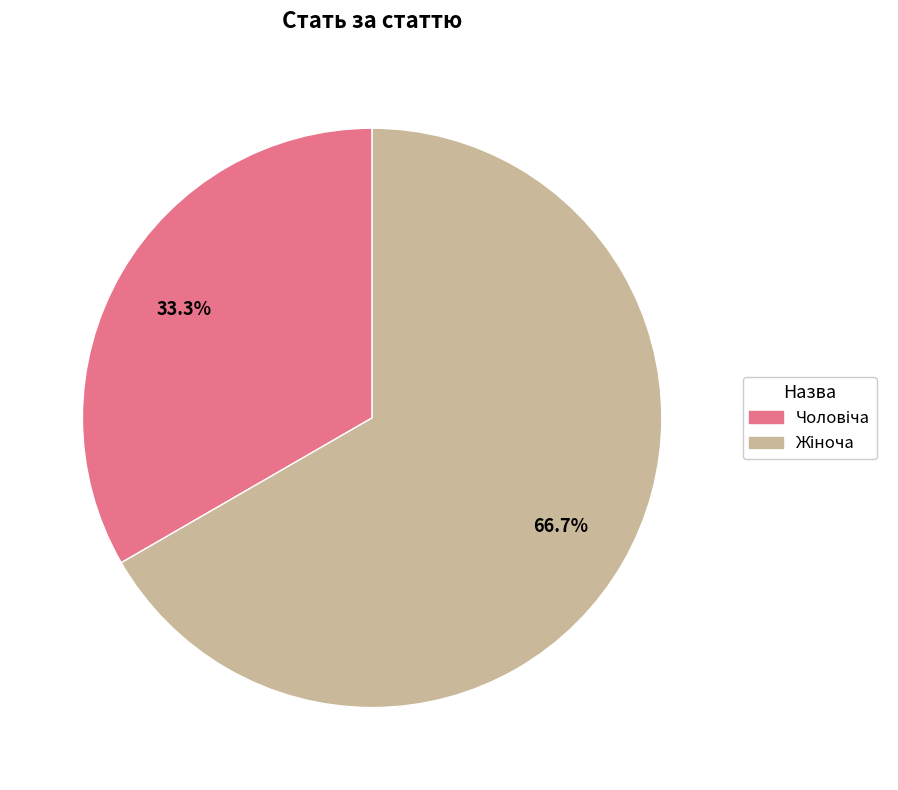

To the nearest percent, what is the difference between the largest and smallest slice percentages?

33%